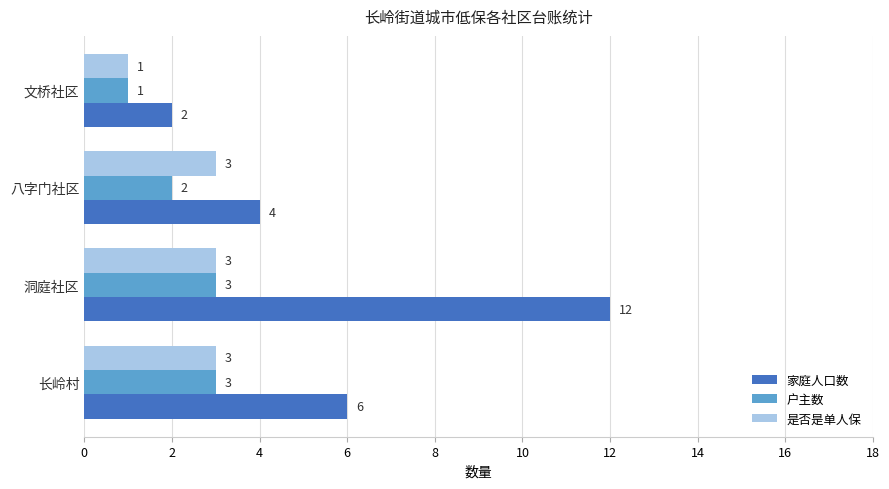

List the labels in order of 家庭人口数 value, smallest first.

文桥社区, 八字门社区, 长岭村, 洞庭社区